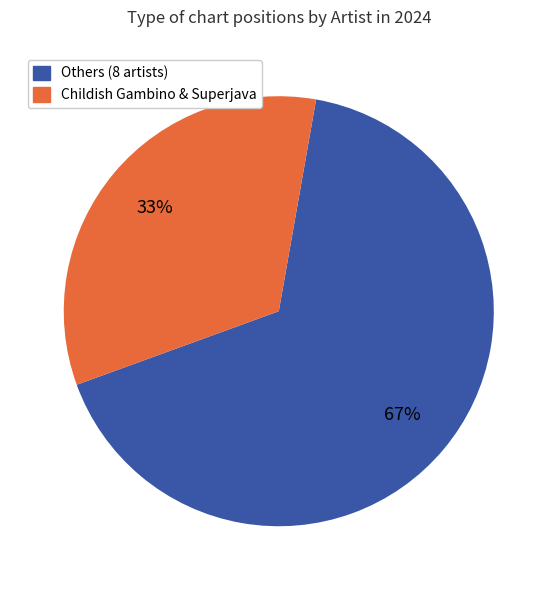

How many slices are in this pie chart?

2